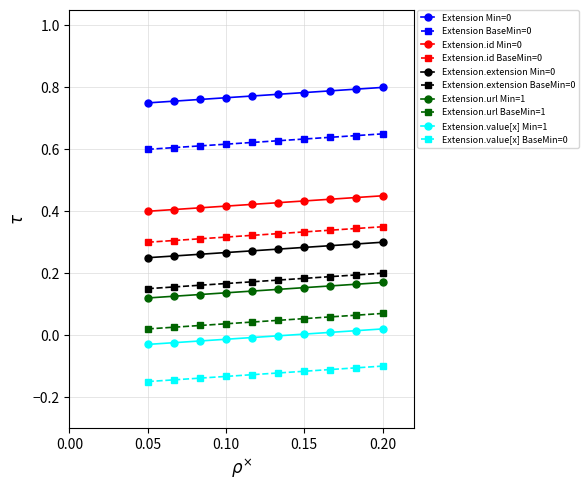

What is the sum of all Extension.extension Min=0 values?

2.8